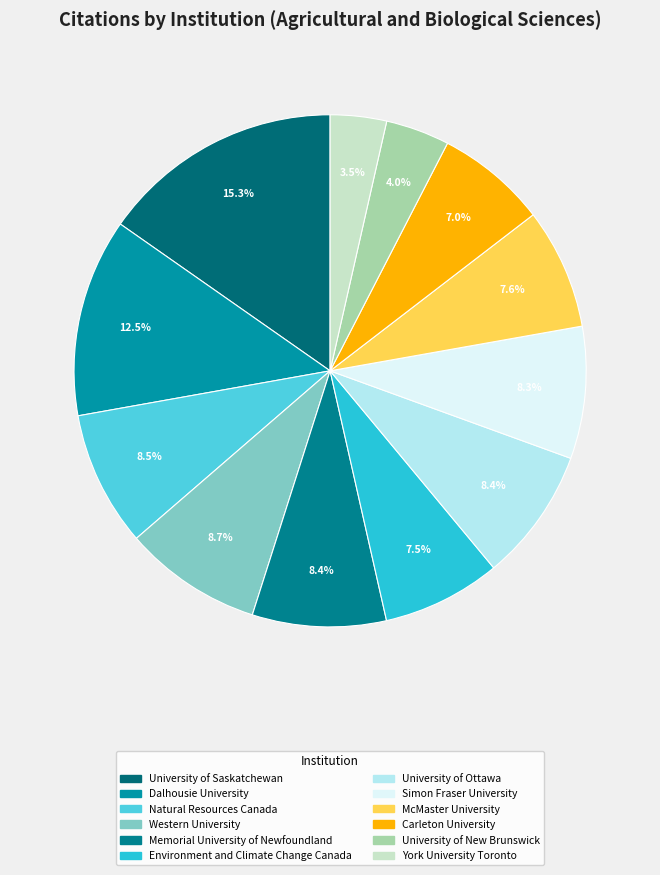

Which slice is the largest?

University of Saskatchewan